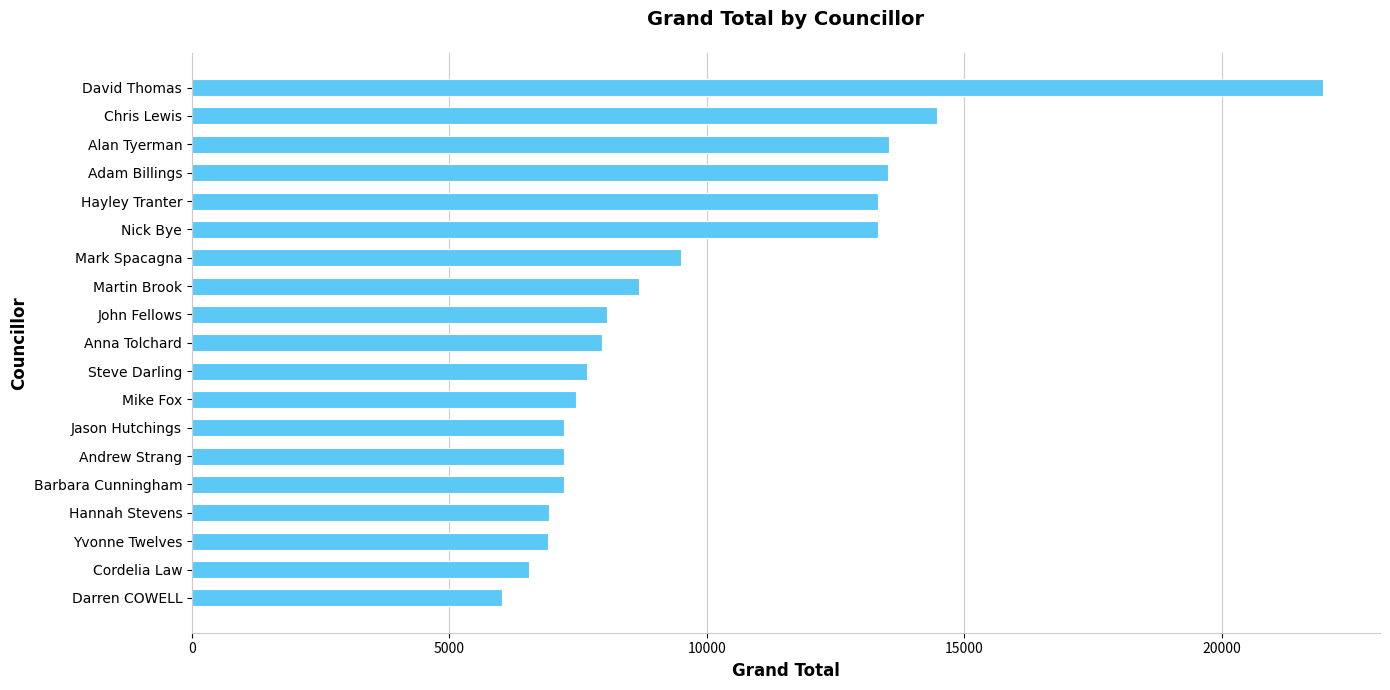

What is the difference between the second highest and minimum values?

8453.7